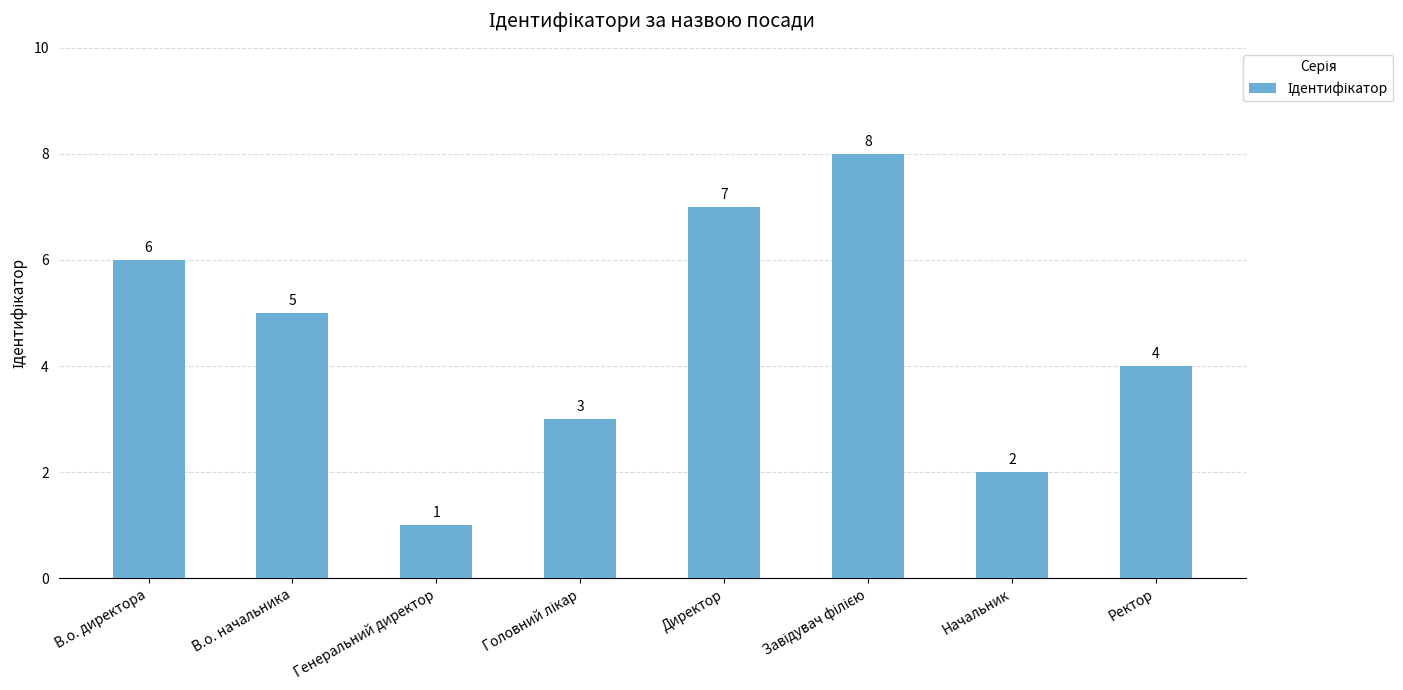

Count the values in the range 3 to 7.

5